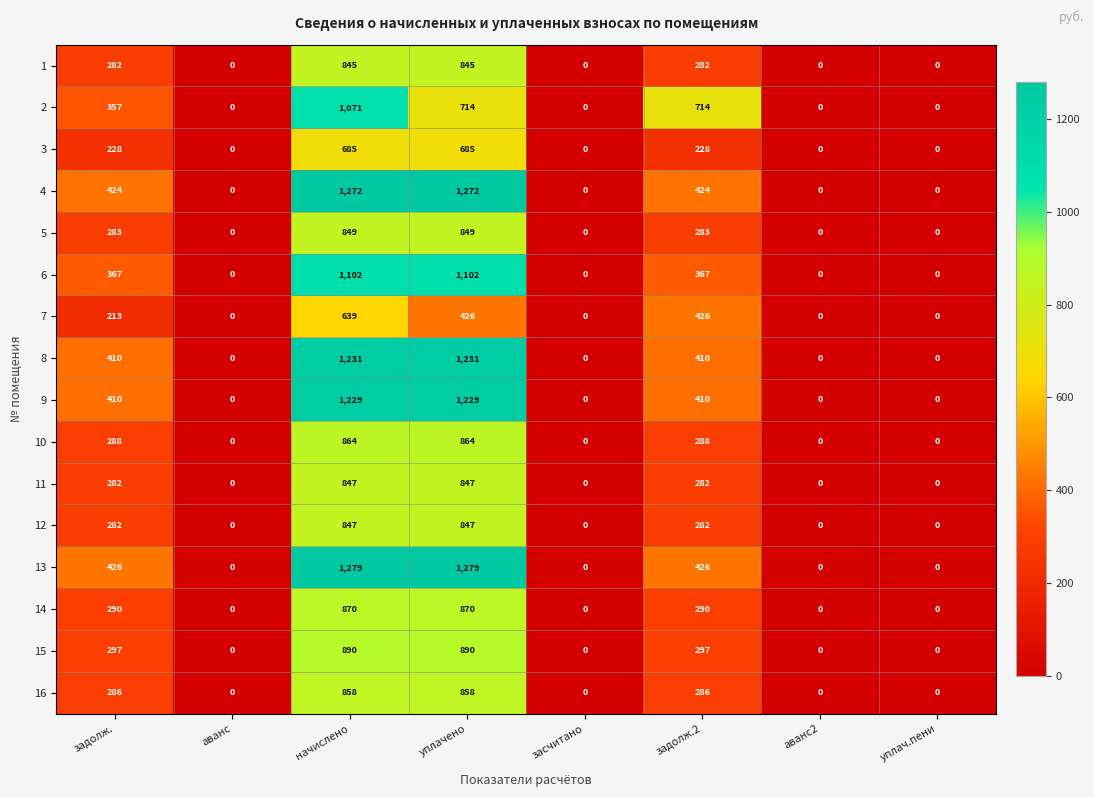

What is the average value of the 7 series?

213